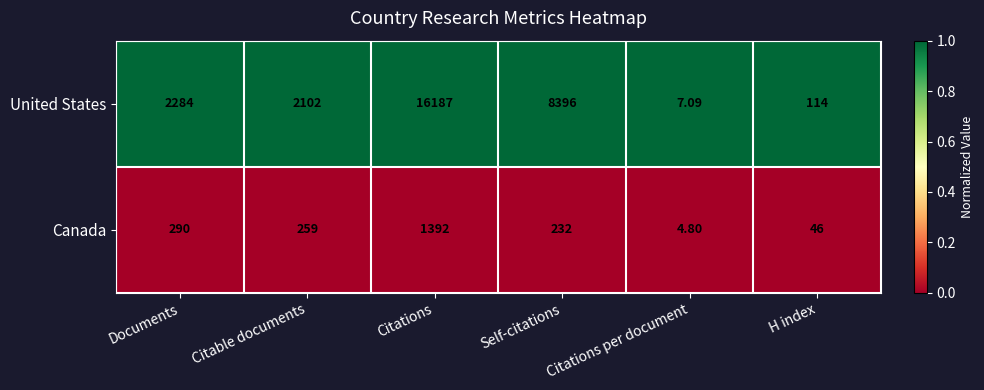

Which series has the largest total across all categories?

United States